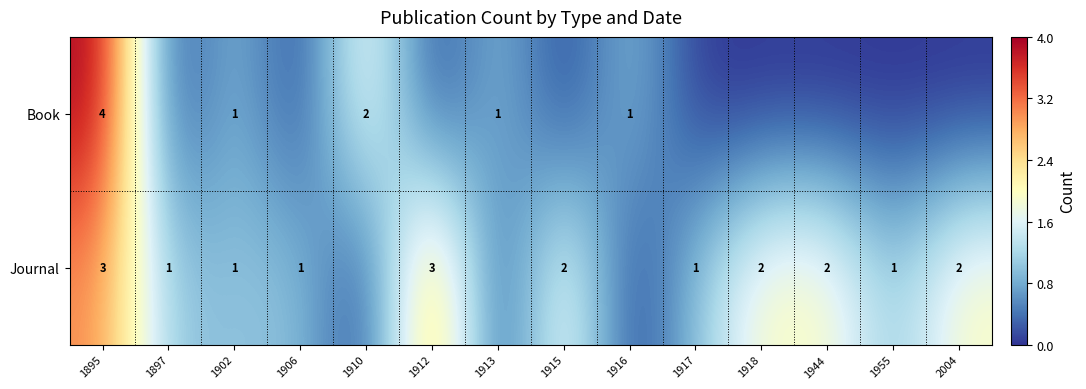

What is the total value across all series at 1895?

7